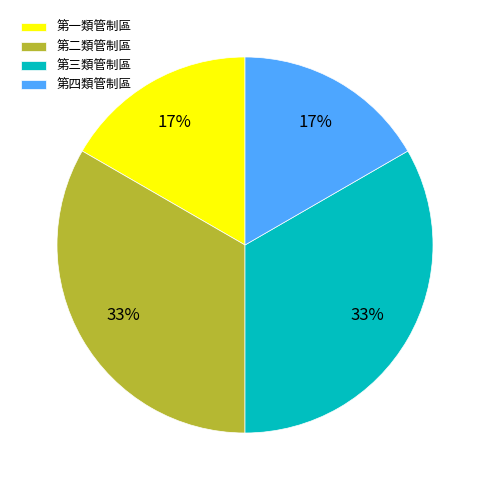

Does any single category account for the majority?

No